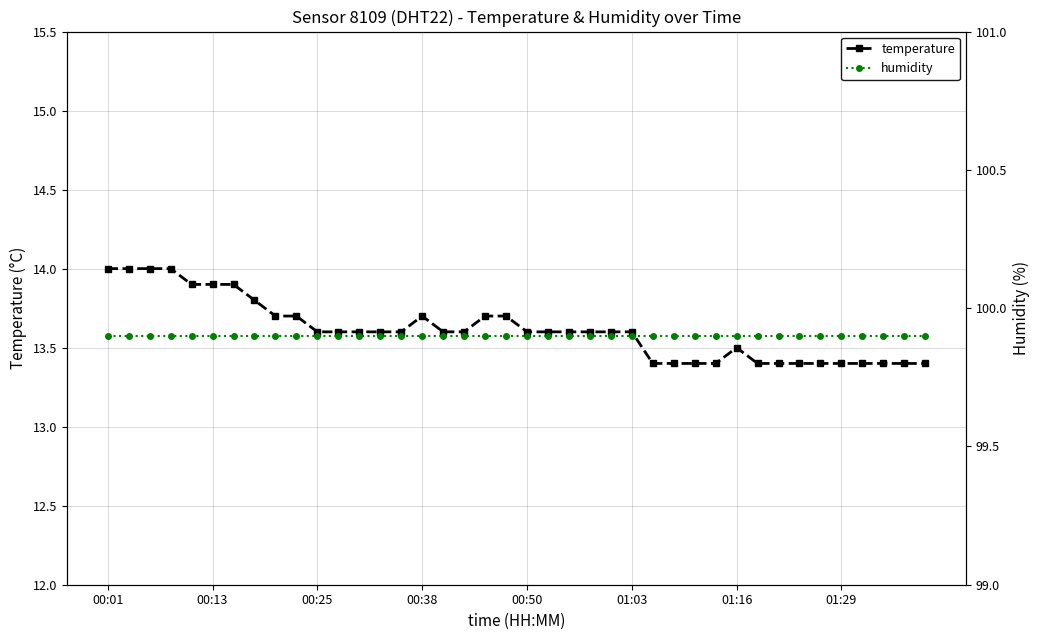

True or false: temperature has a value of 13.4 at 37.

True